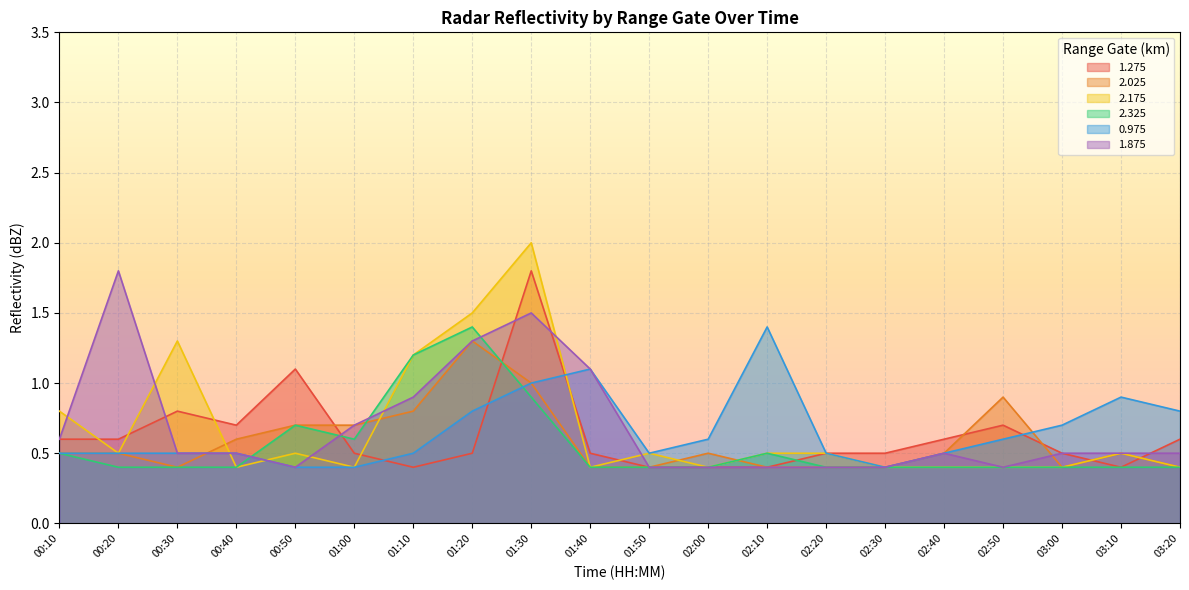

What is the difference between the maximum and minimum values in the 1.875 series?

1.4